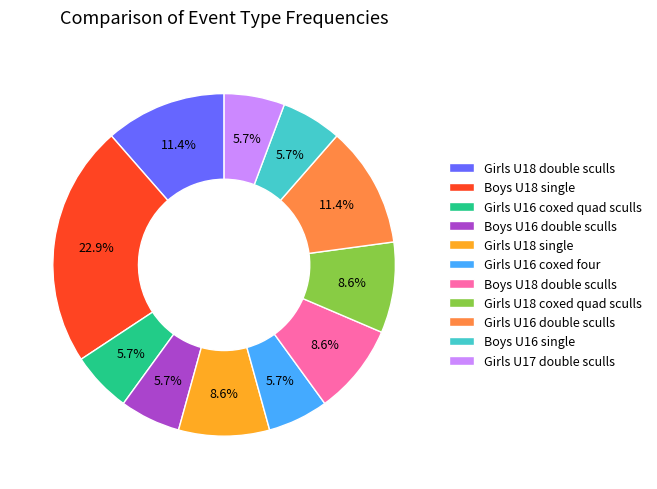

Do Girls U18 single and Boys U16 double sculls together represent more than half of the pie?

No